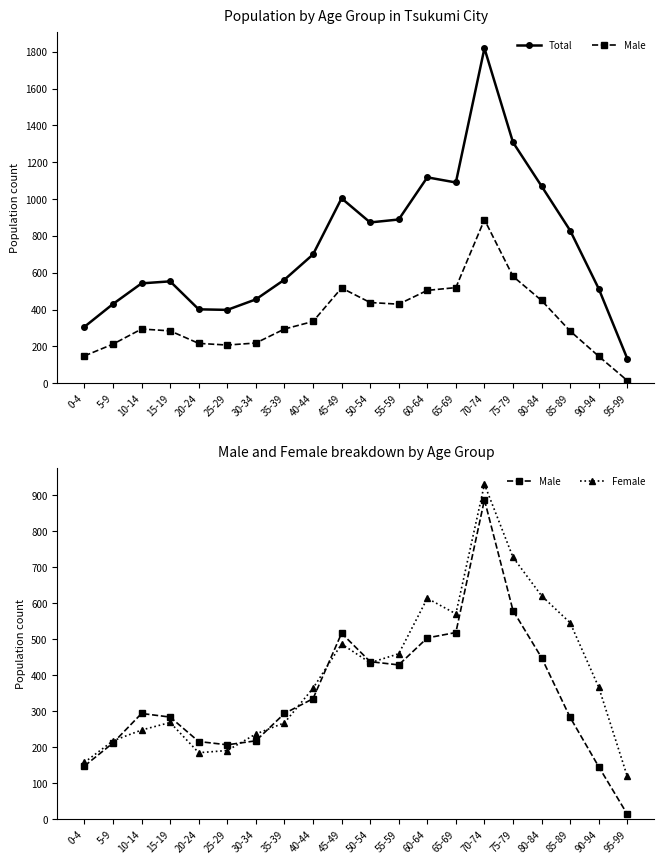

How many data points in Male are less than 294?

9